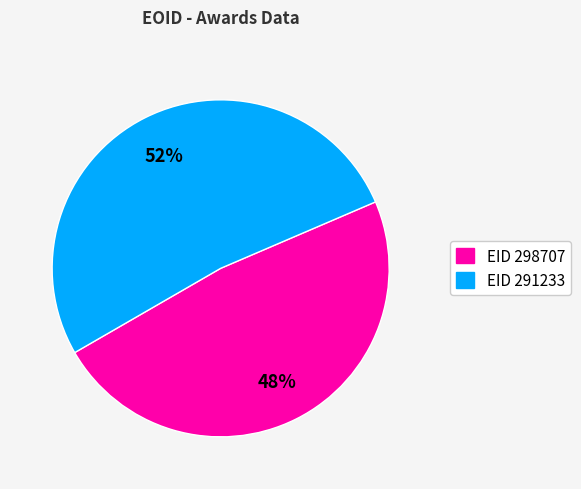

To the nearest percent, what is the average slice percentage?

50%